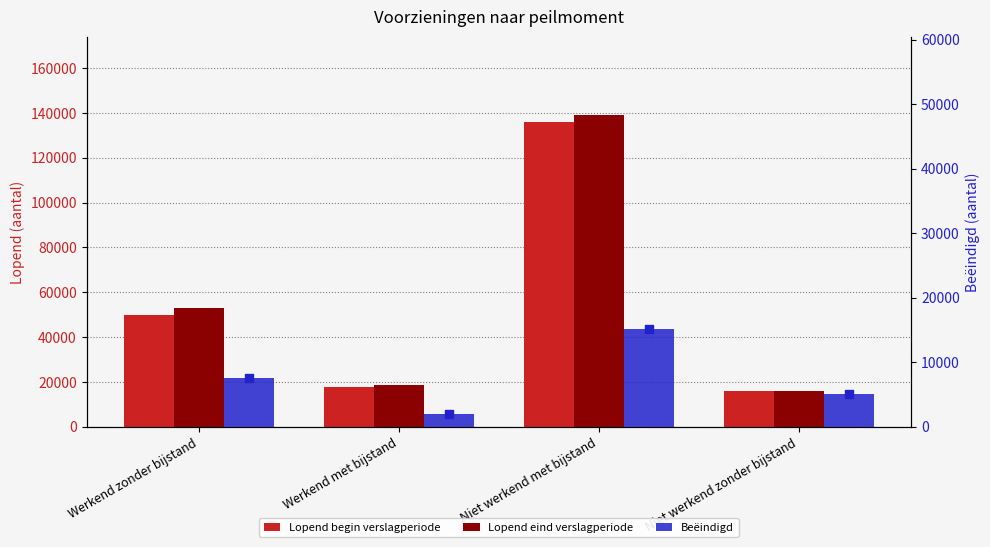

Which series has the widest spread of Y values?

Lopend eind verslagperiode